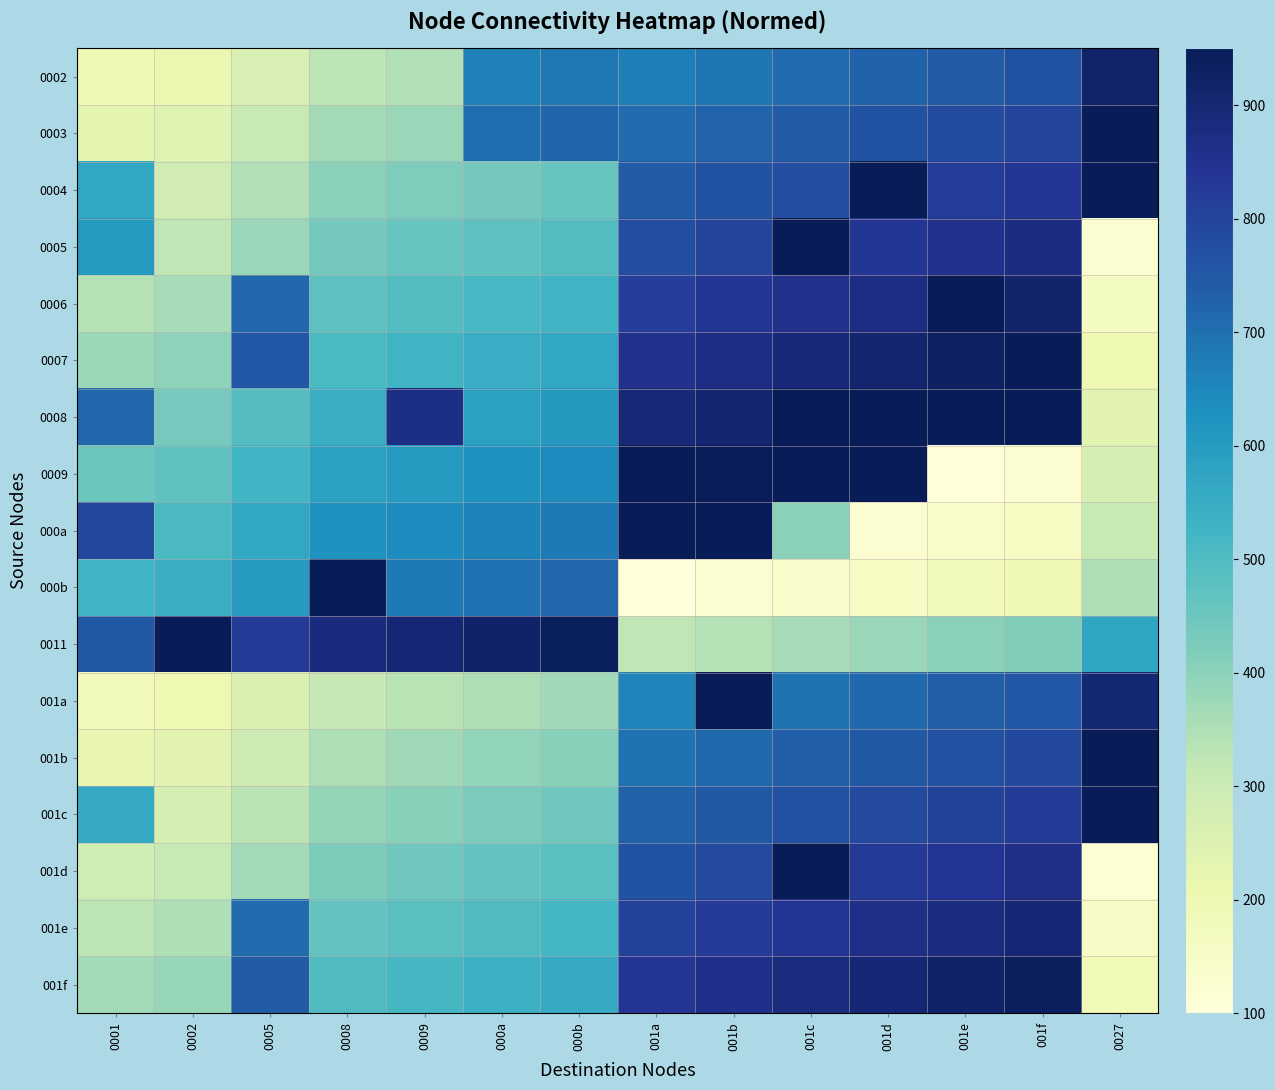

What is the maximum value shown in the chart?

1000